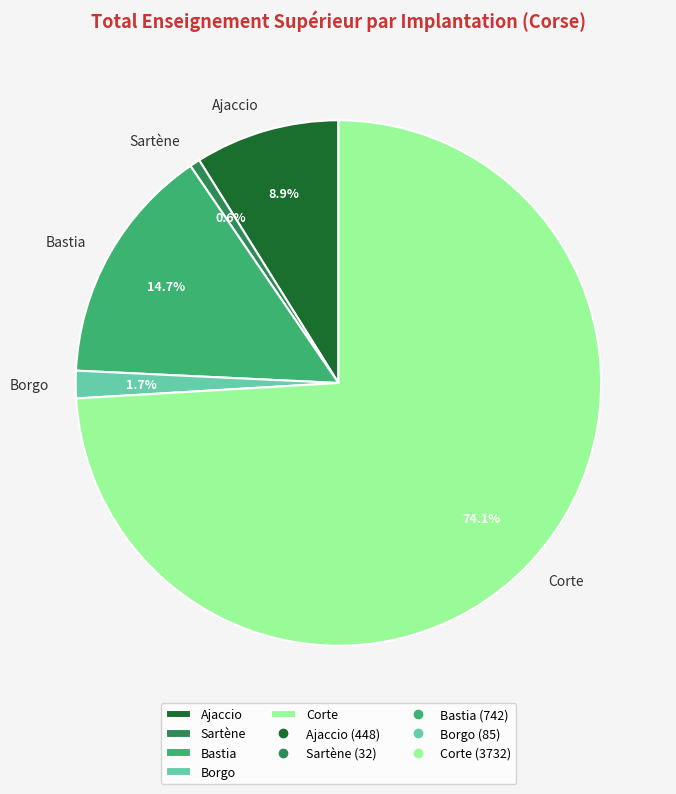

How many slices are in this pie chart?

5